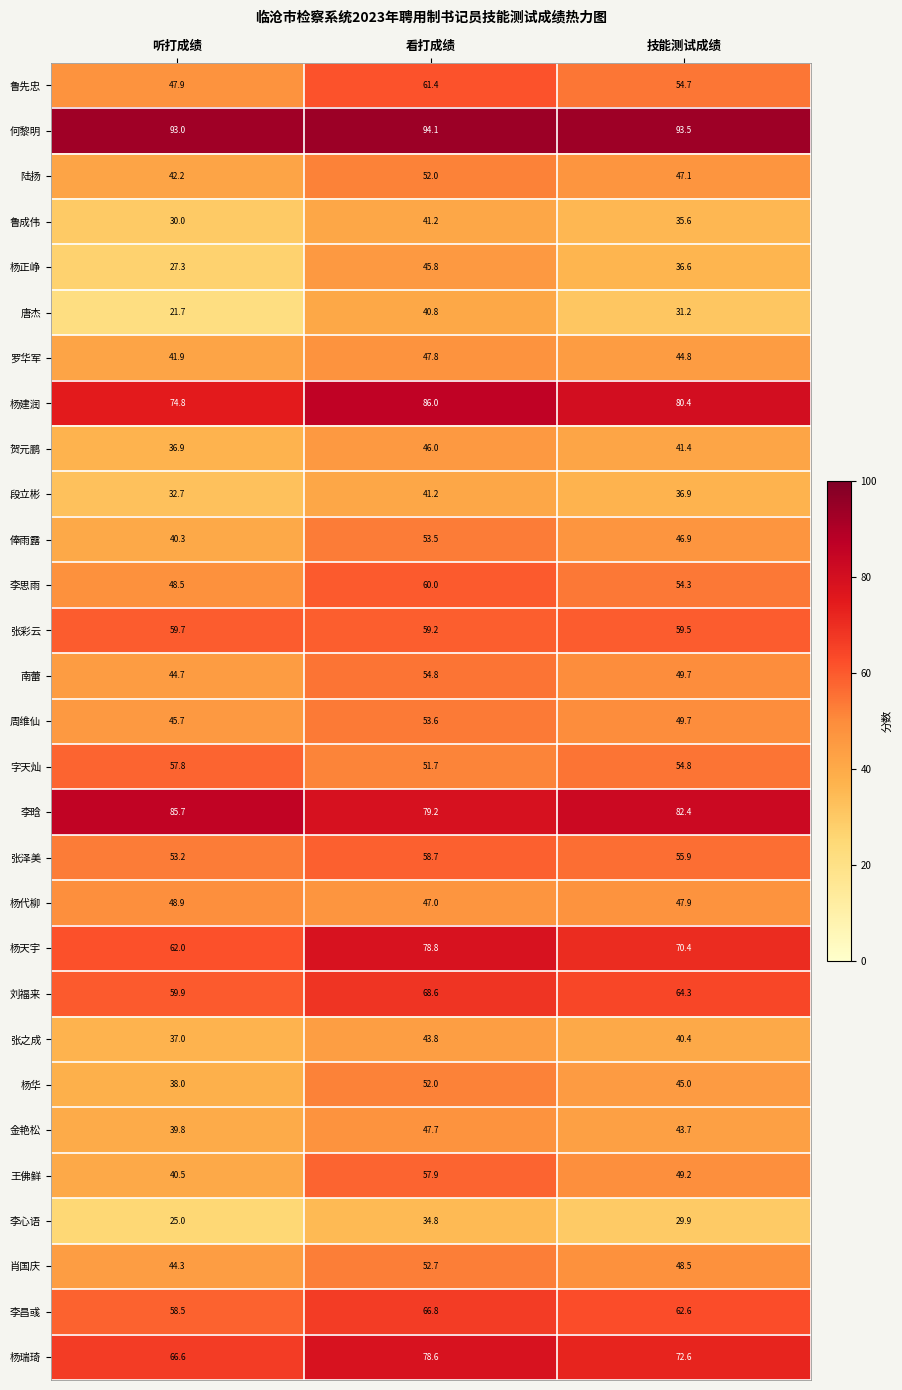

True or false: 金艳松 has a value of 60.8 at 技能测试成绩.

False